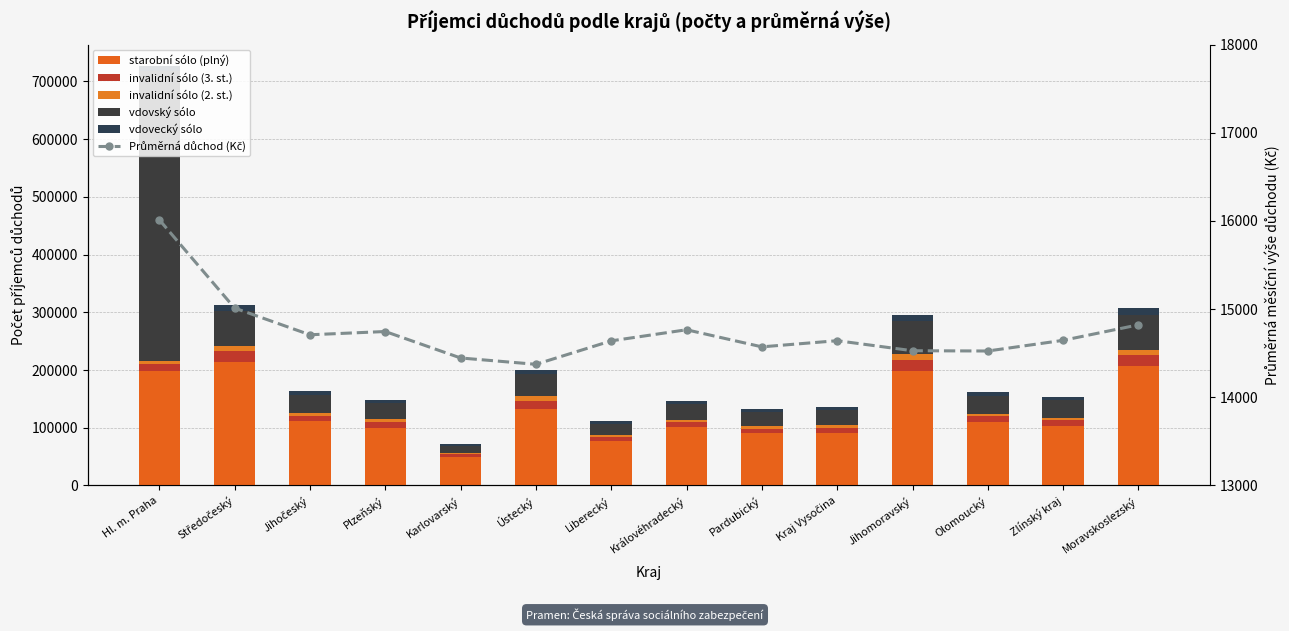

How many values in the invalidní sólo (3. st.) series are below 10327?

7